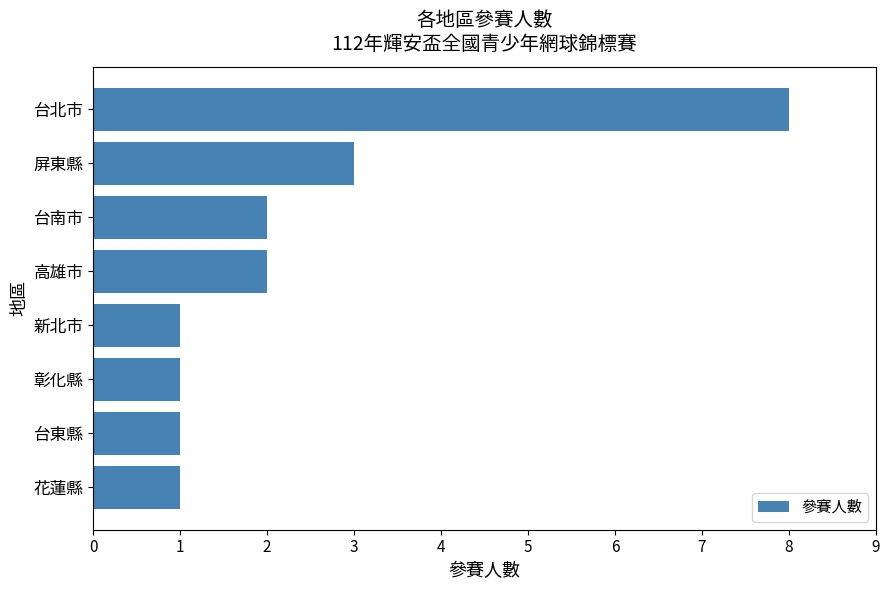

Where is the data nearest to the value 4?

屏東縣